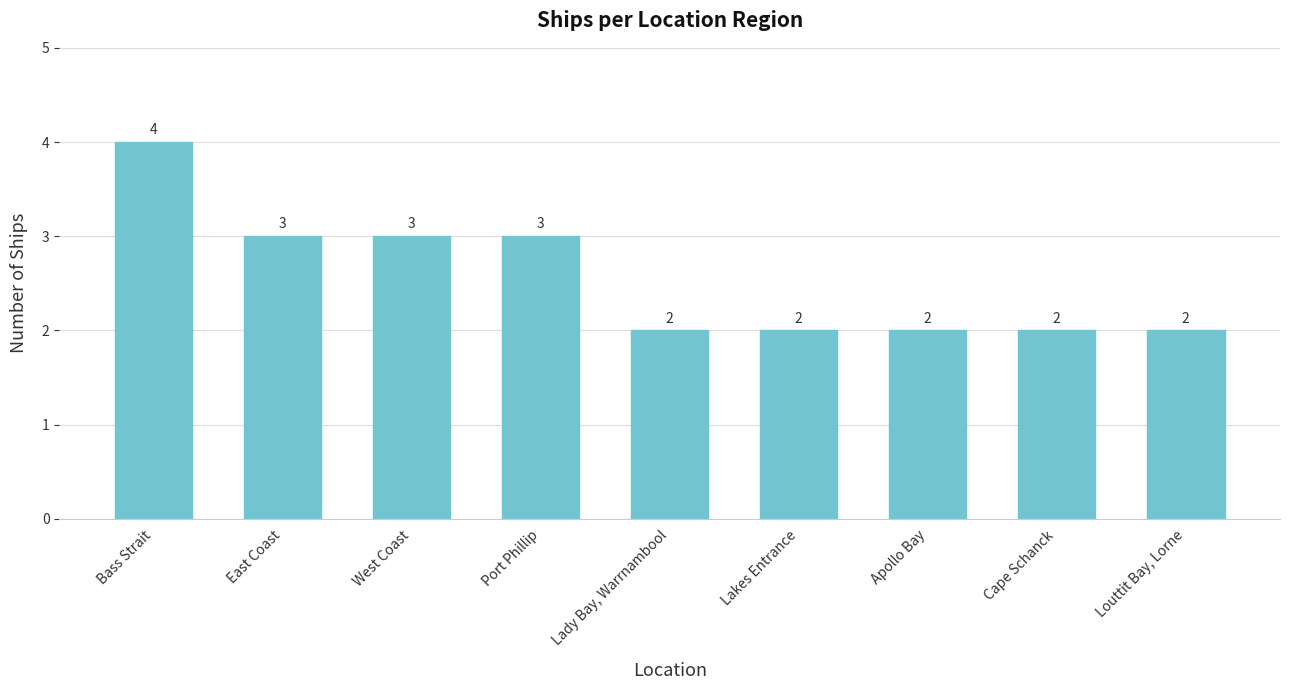

The value at East Coast is 3. True or false?

True